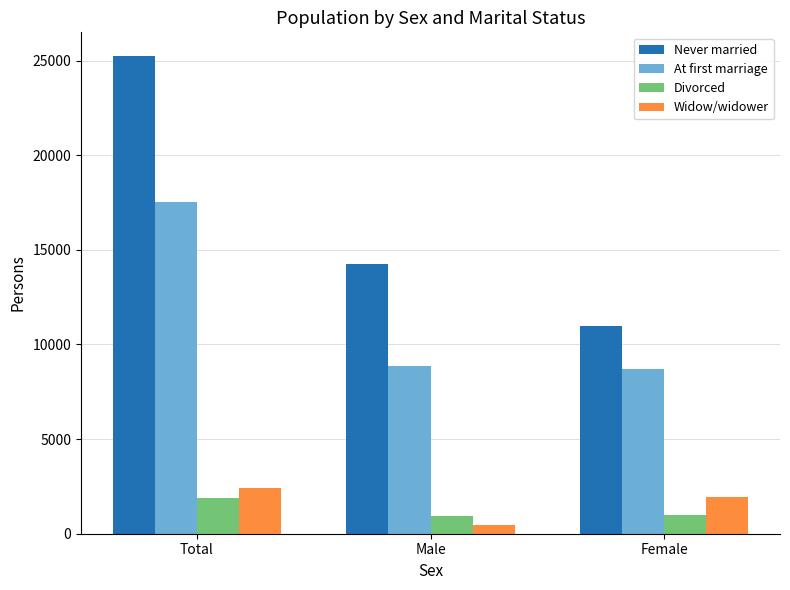

Are the bars horizontal?

No